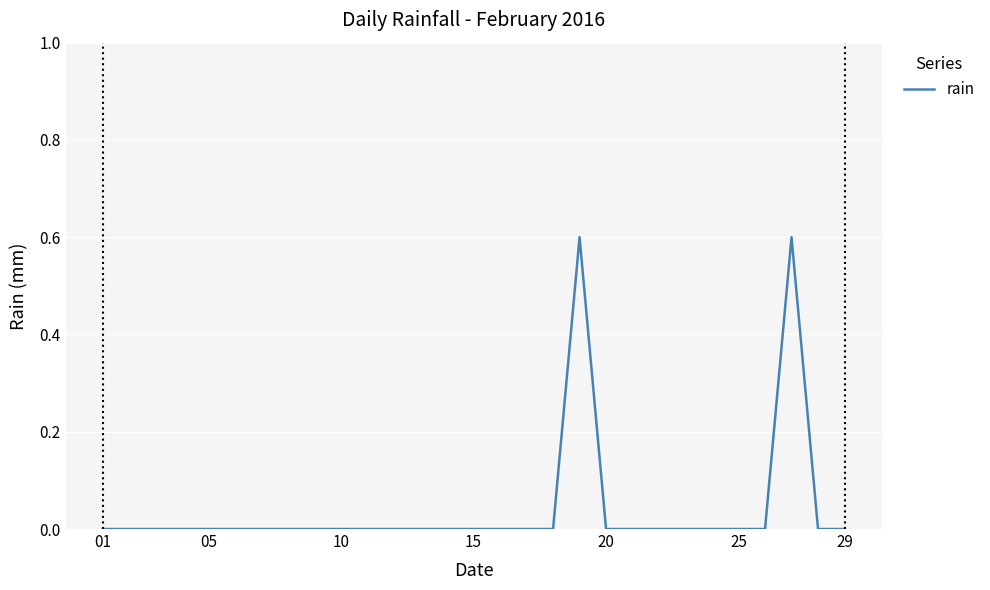

How many lines are shown in the chart?

1